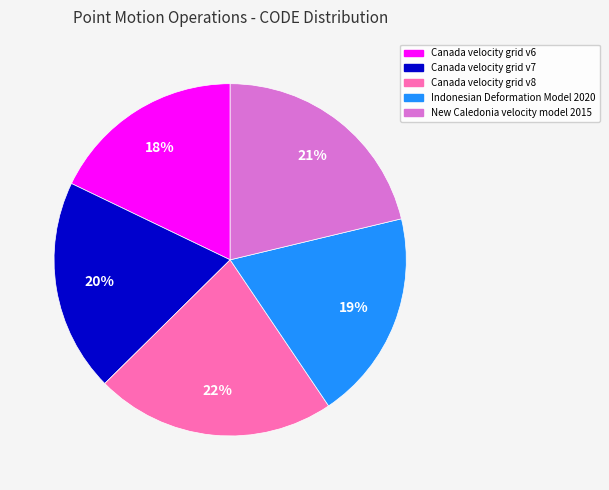

What is the smallest slice in the pie chart?

Canada velocity grid v6